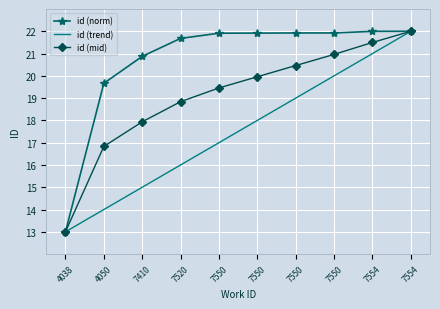

How many distinct data groups are displayed?

3